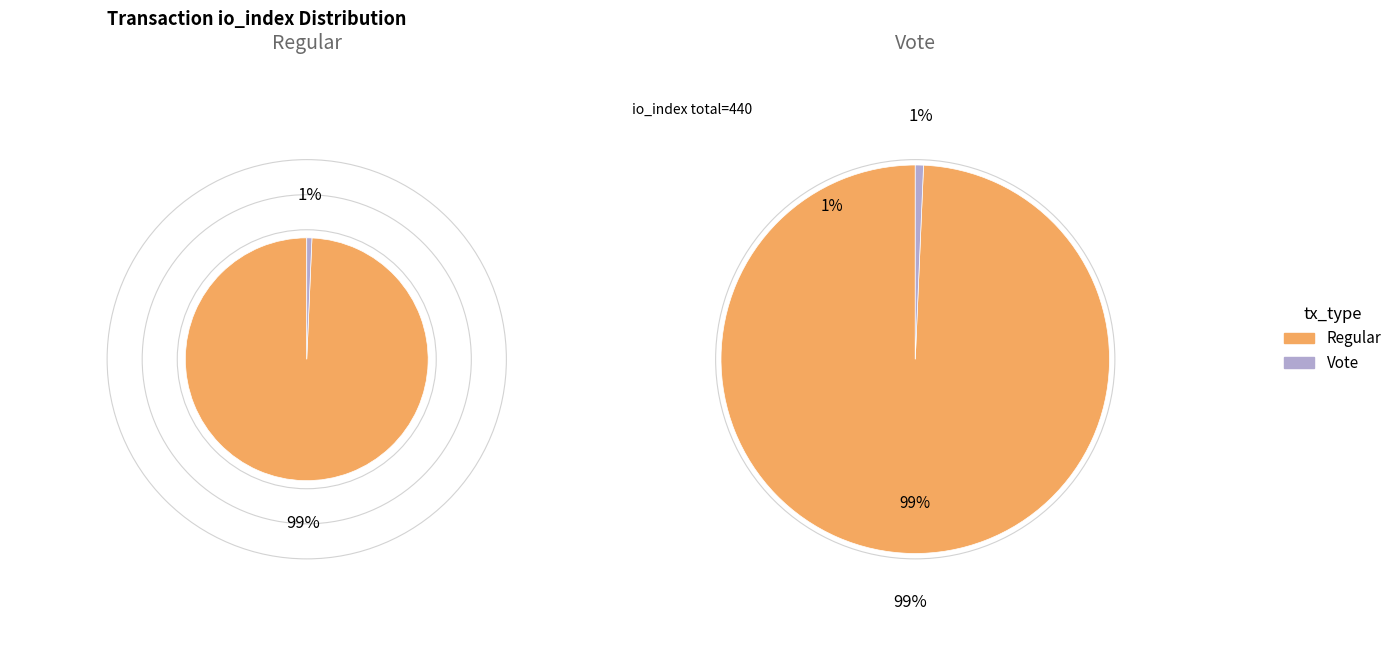

True or false: Vote accounts for 8% of the total.

False